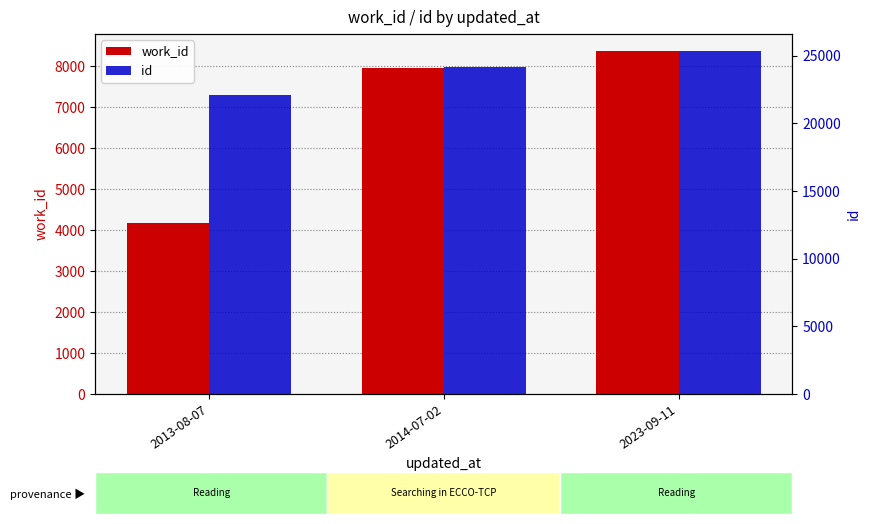

Which series has the largest range (max minus min)?

work_id